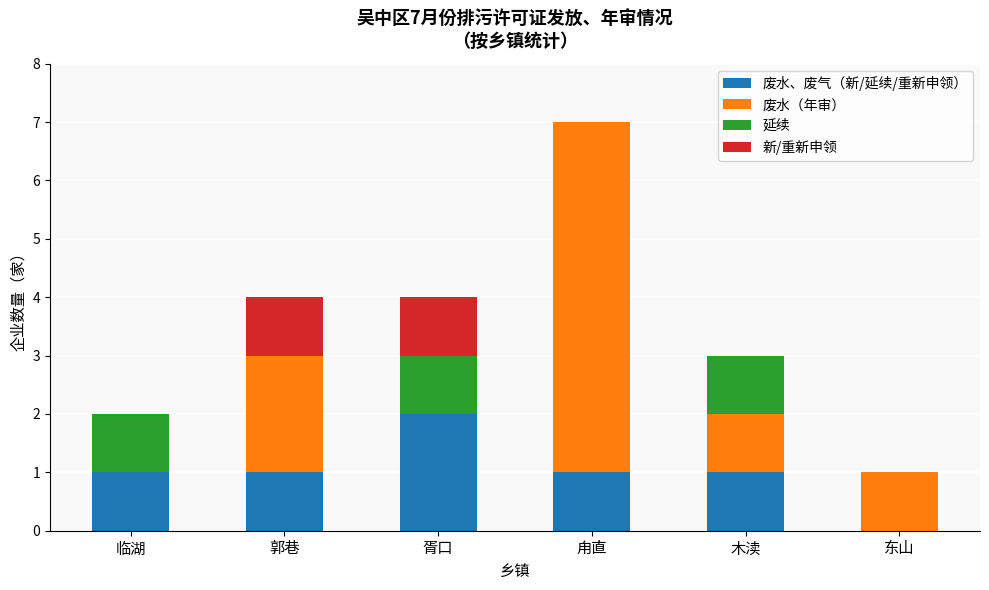

At which category is the sum across all series the highest?

甪直